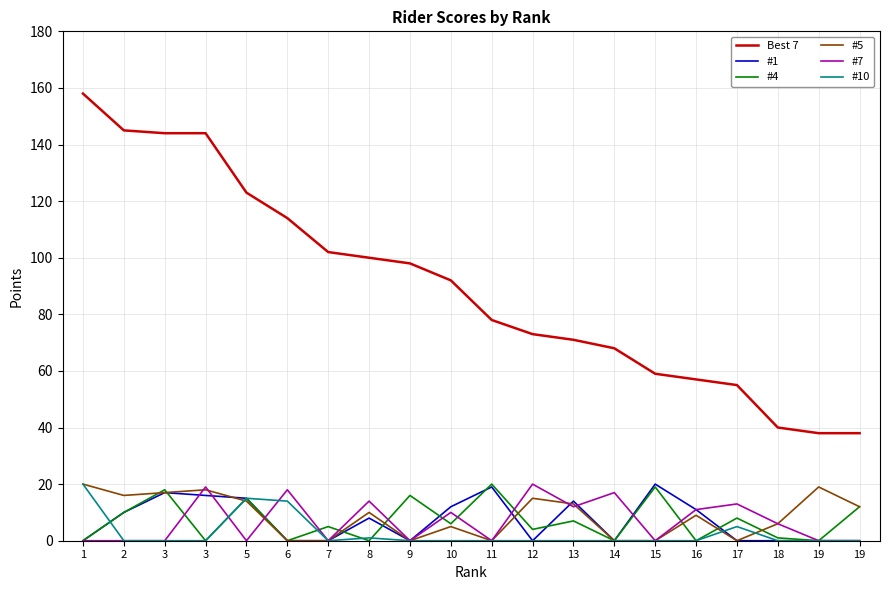

How many lines are shown in the chart?

6